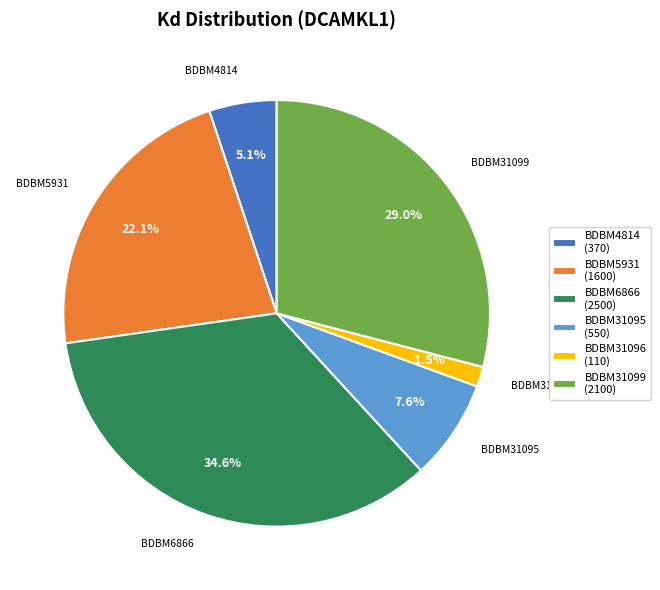

True or false: BDBM31099 accounts for 15% of the total.

False